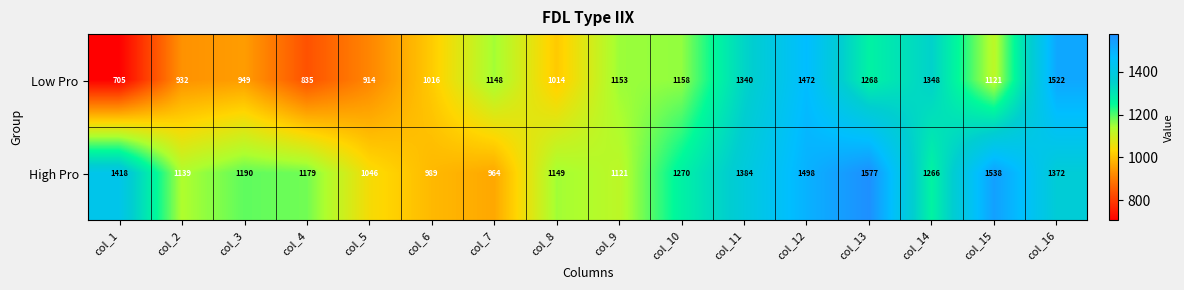

How many values in the High Pro series are below 1266?

8